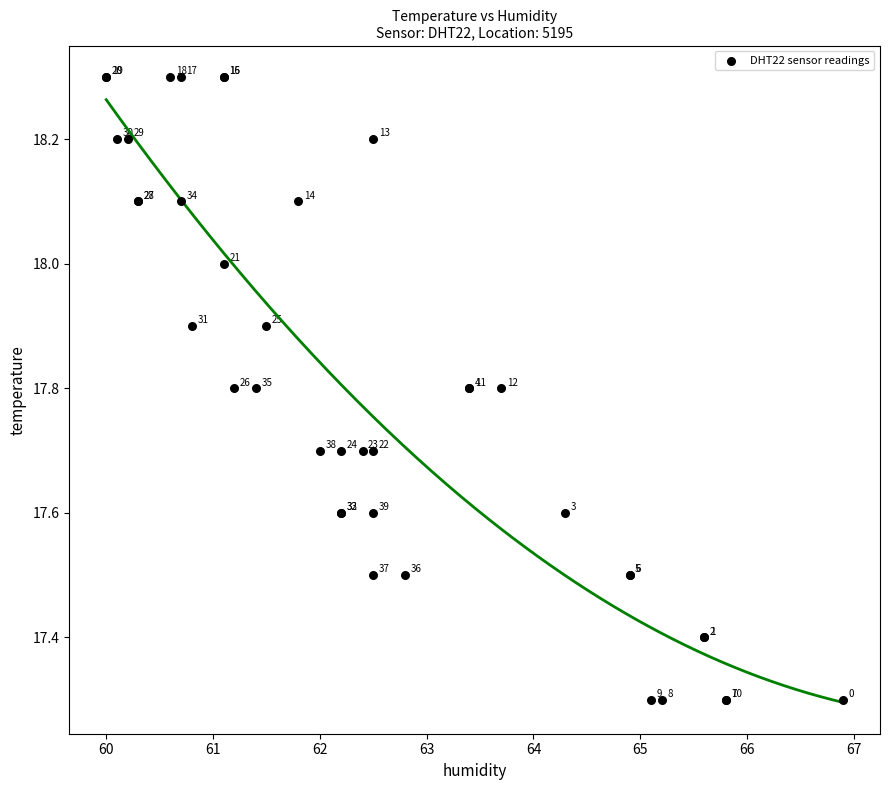

What Y value in the scatter plot is closest to 17?

17.3